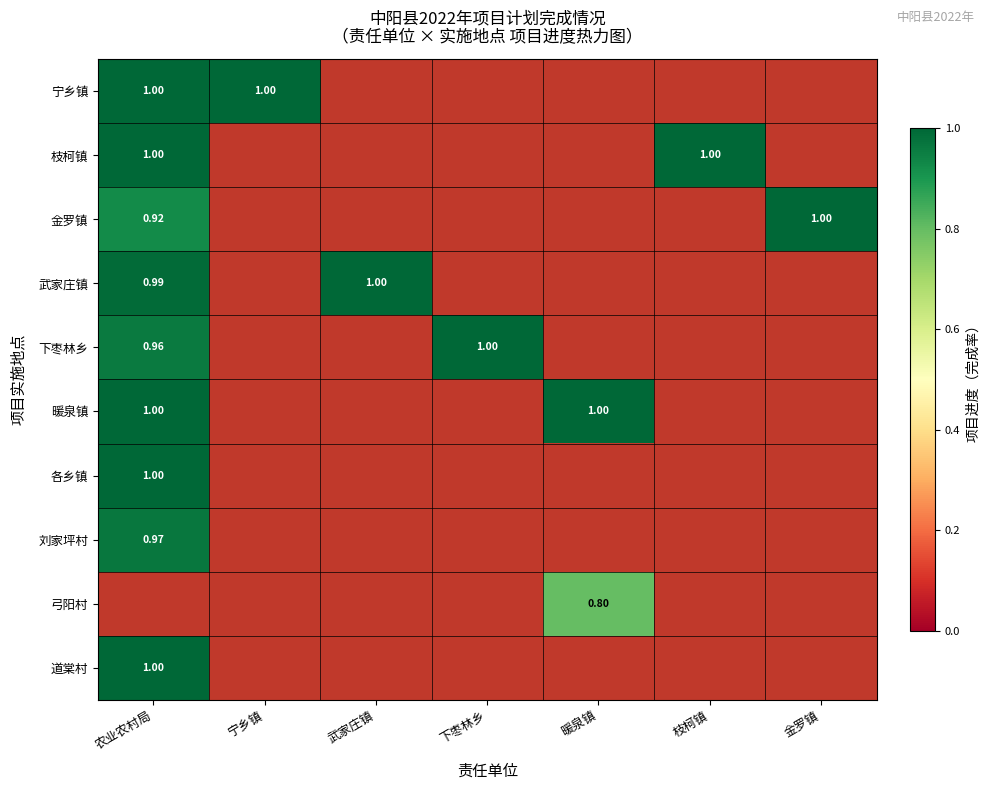

Rank the series by their maximum value, from lowest to highest.

弓阳村, 刘家坪村, 道棠村, 金罗镇, 下枣林乡, 各乡镇, 宁乡镇, 枝柯镇, 武家庄镇, 暖泉镇